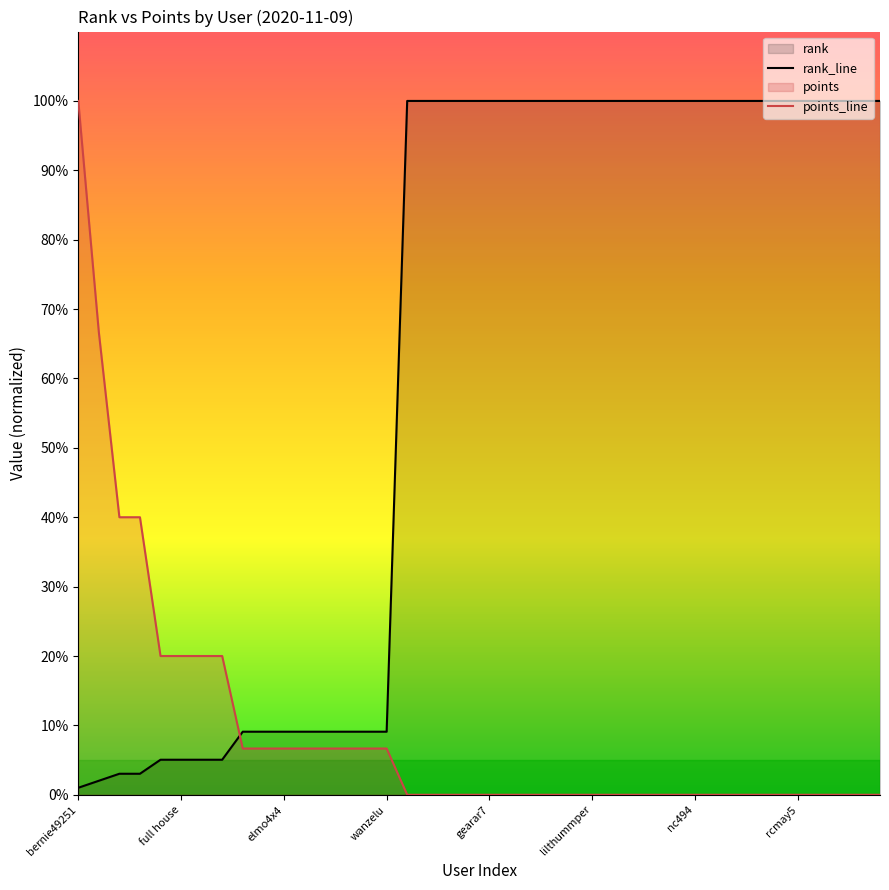

List the series in order of their peak value, highest first.

rank_line, points_line